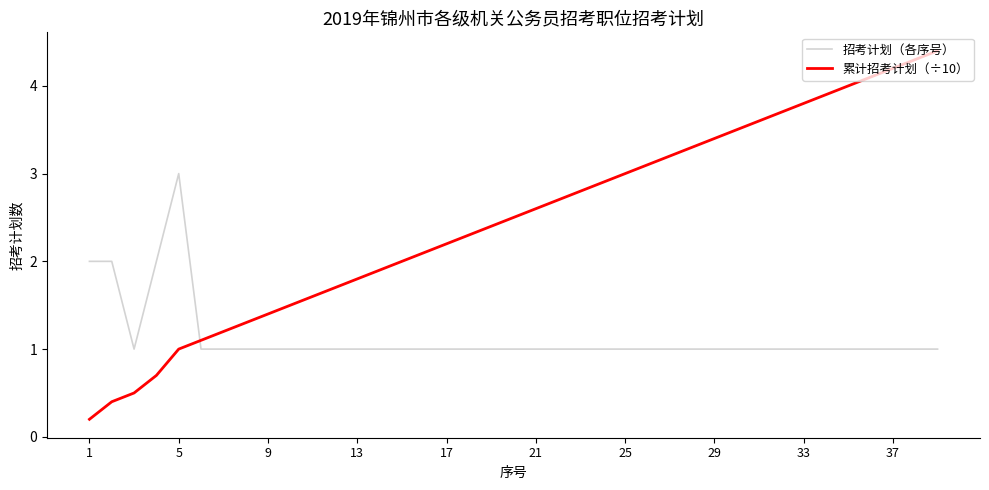

What are all the series names shown in the legend?

招考计划（各序号）, 累计招考计划（÷10）